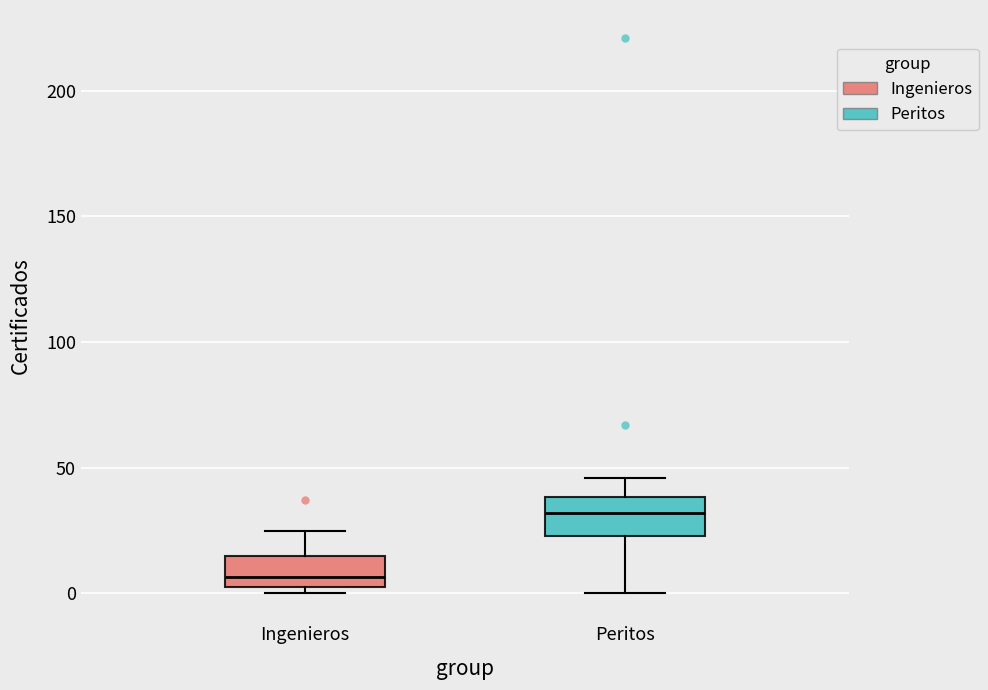

Where is the lower edge of the box for Ingenieros on the y-axis? The values are not printed on the chart, so give them approximately, as read against the axis.

5